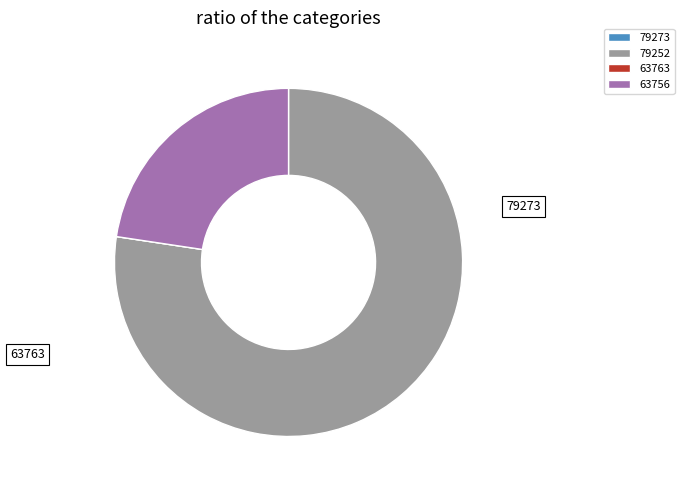

Which category has the biggest portion of the pie?

79252